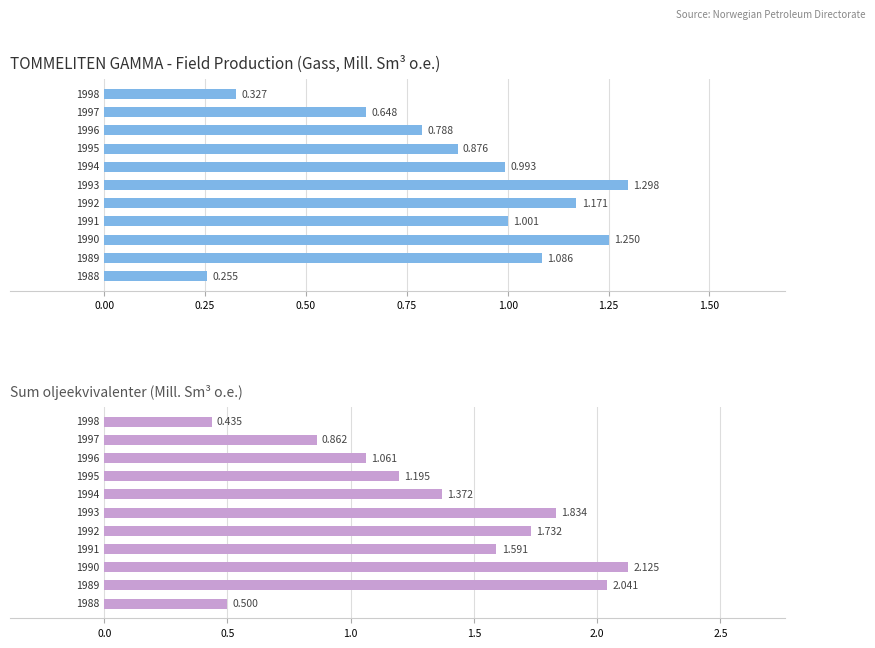

Between 1.75 and −0.25, which is larger?

1.75